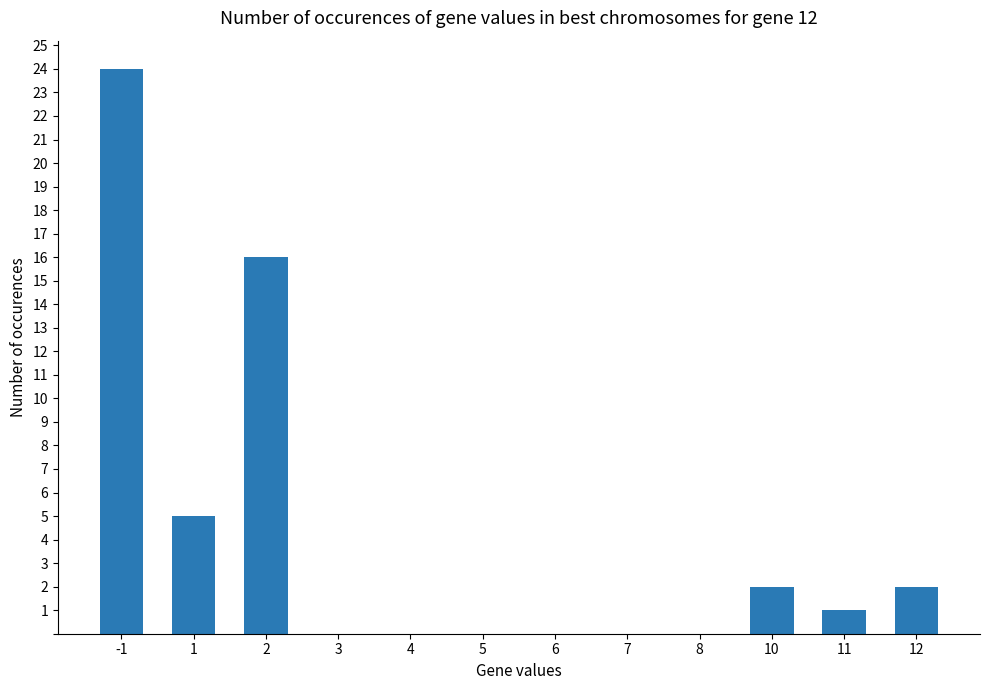

Reading left to right, what are all the values shown in this chart?

24	5	16	0	0	0	0	0	0	2	1	2